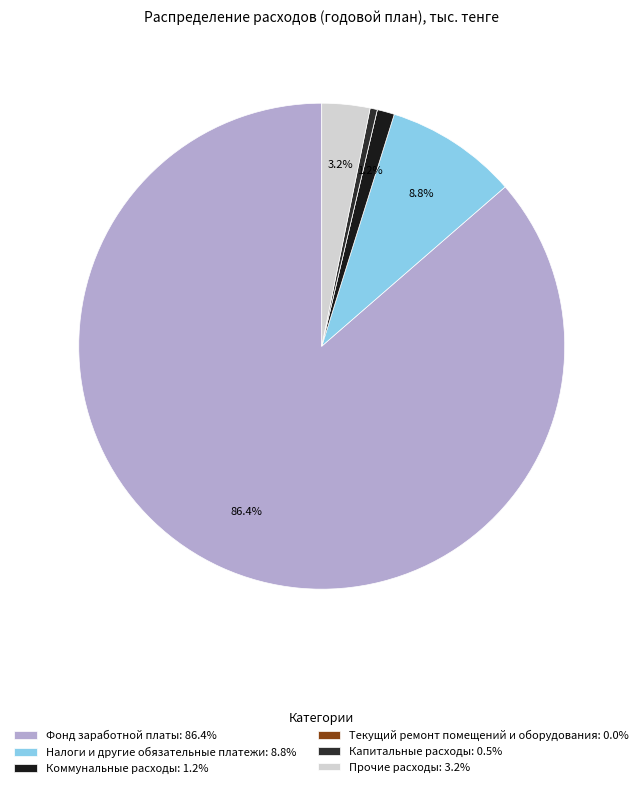

Is the sum of Текущий ремонт помещений и оборудования and Коммунальные расходы greater than half?

No